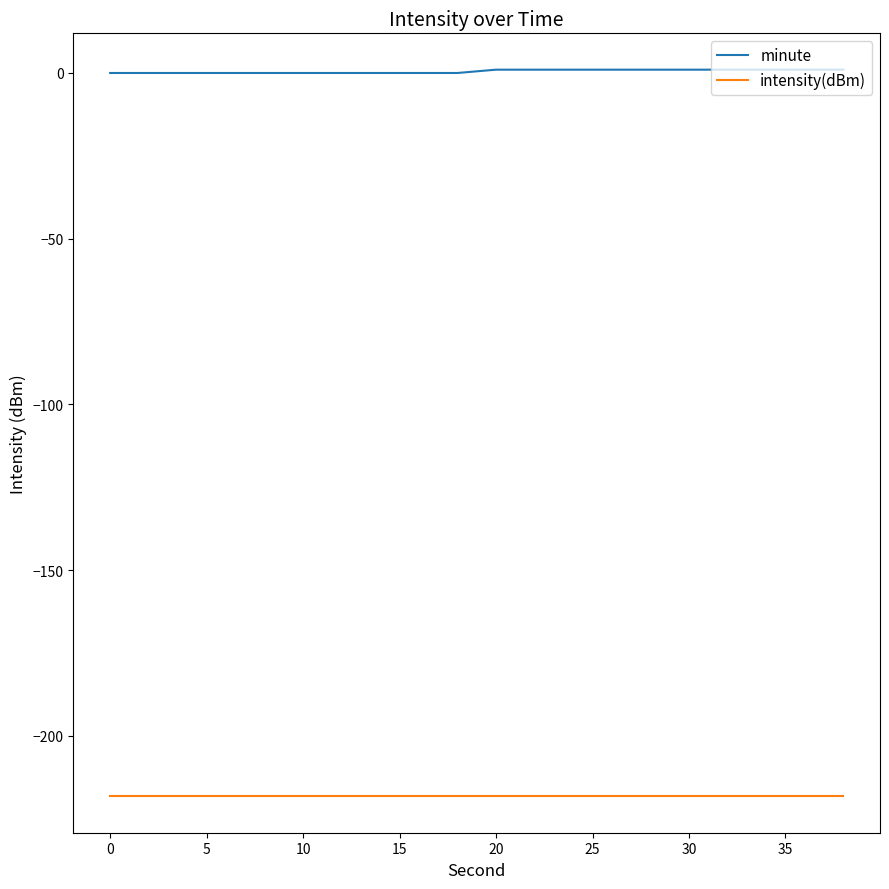

Which series has the largest total across all categories?

minute